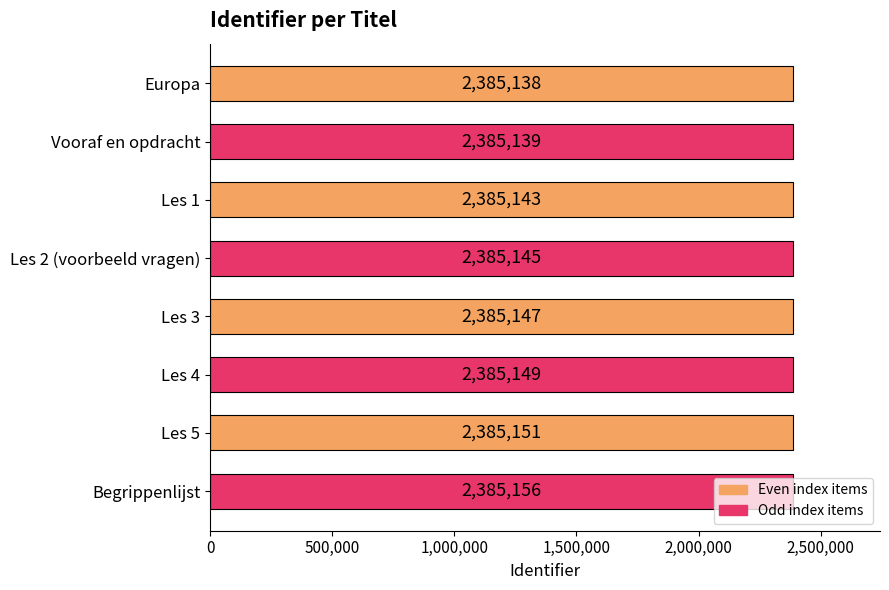

Does the chart contain any negative values?

No